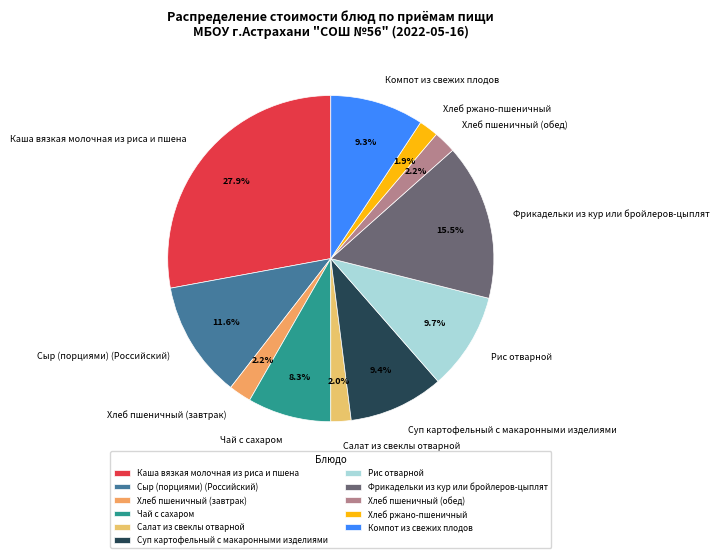

What percentage is the Рис отварной slice, to the nearest percent?

10%